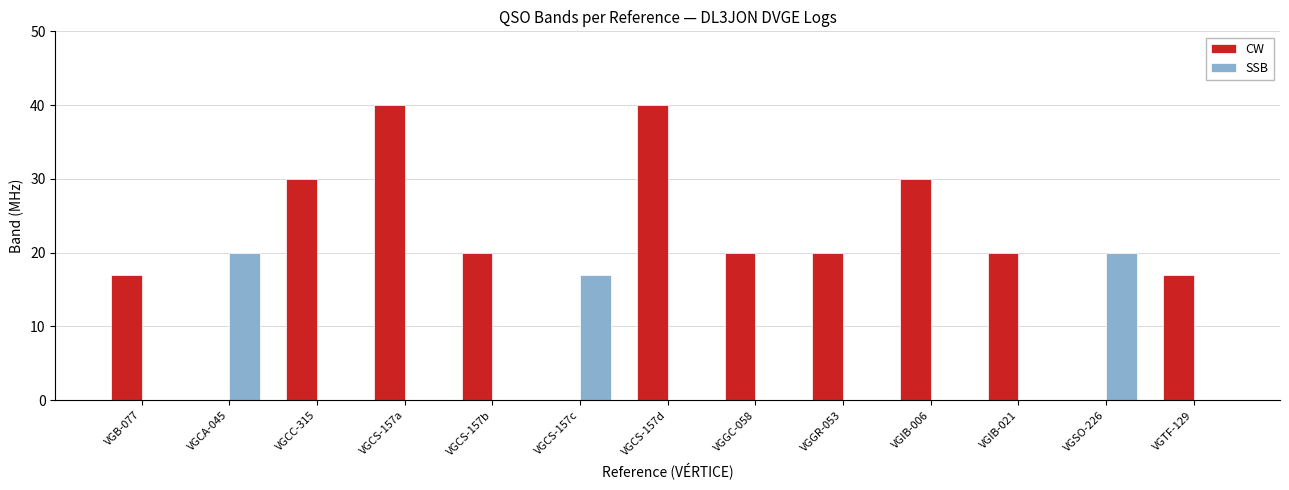

How many groups of bars are there?

13